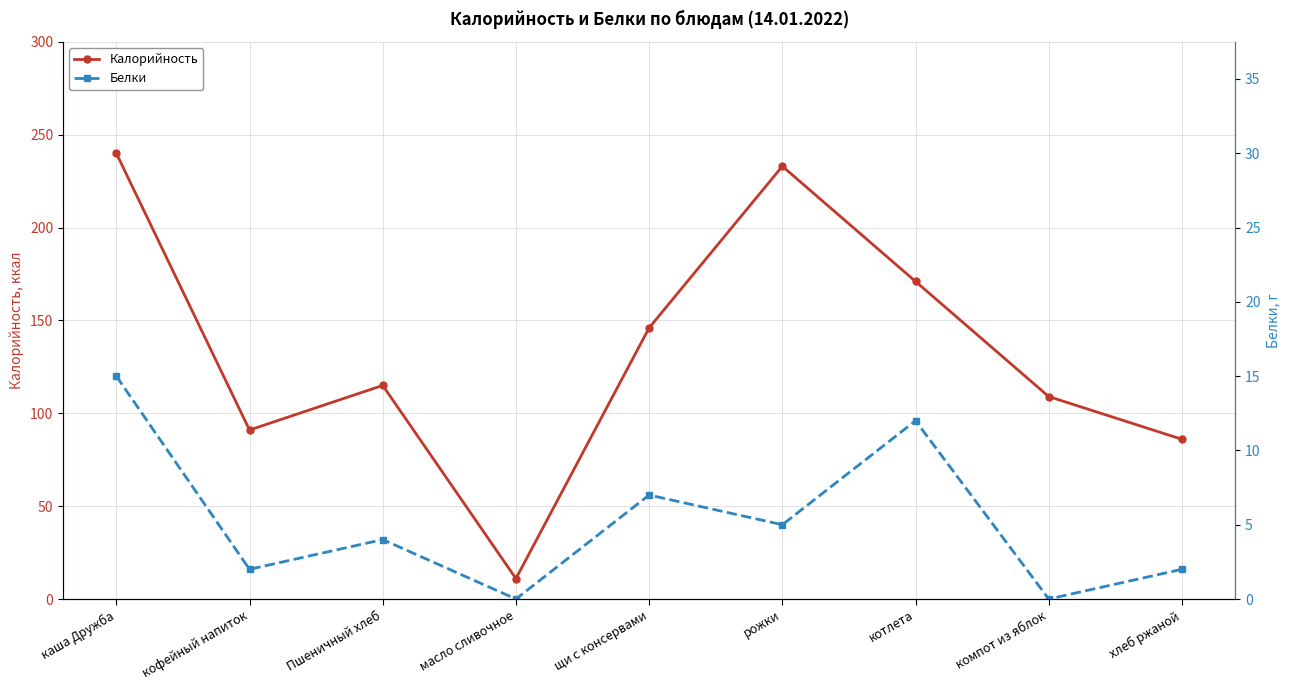

How many interior local peaks does the Калорийность series have?

2